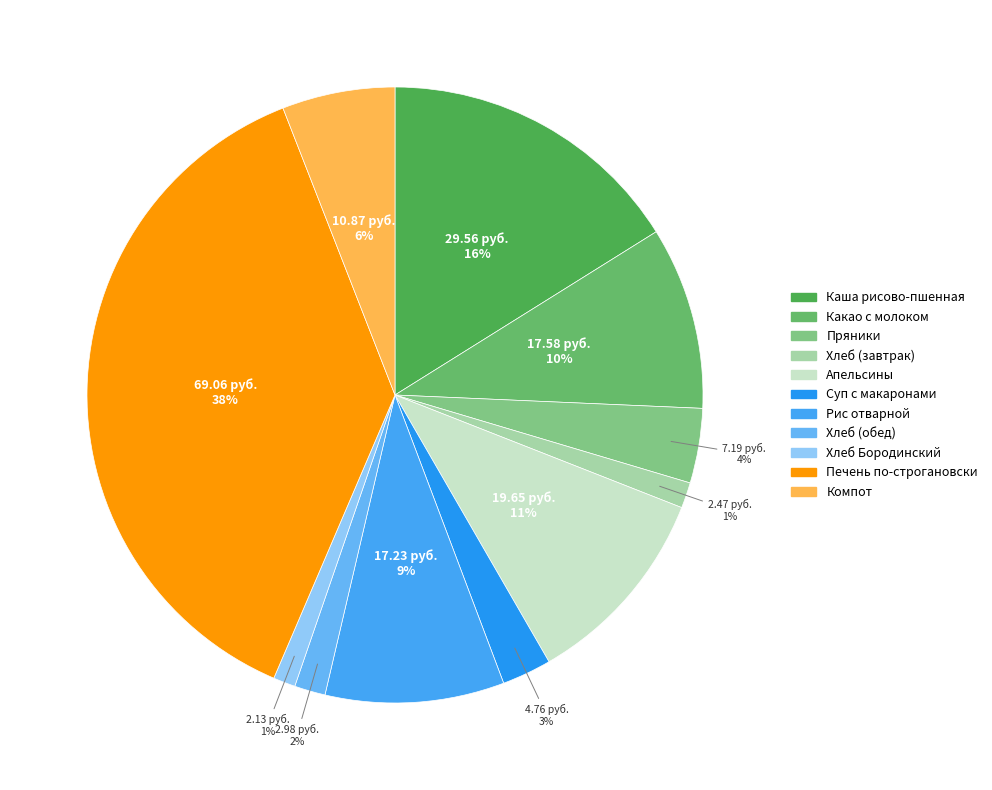

How many segments does this pie chart have?

11